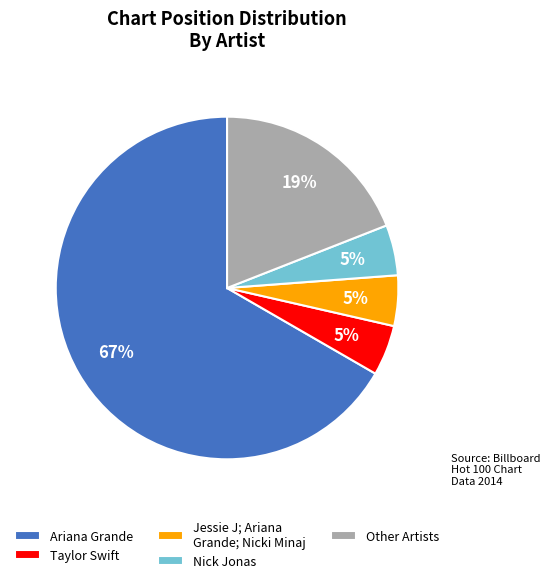

To the nearest percent, what is the average slice percentage?

20%